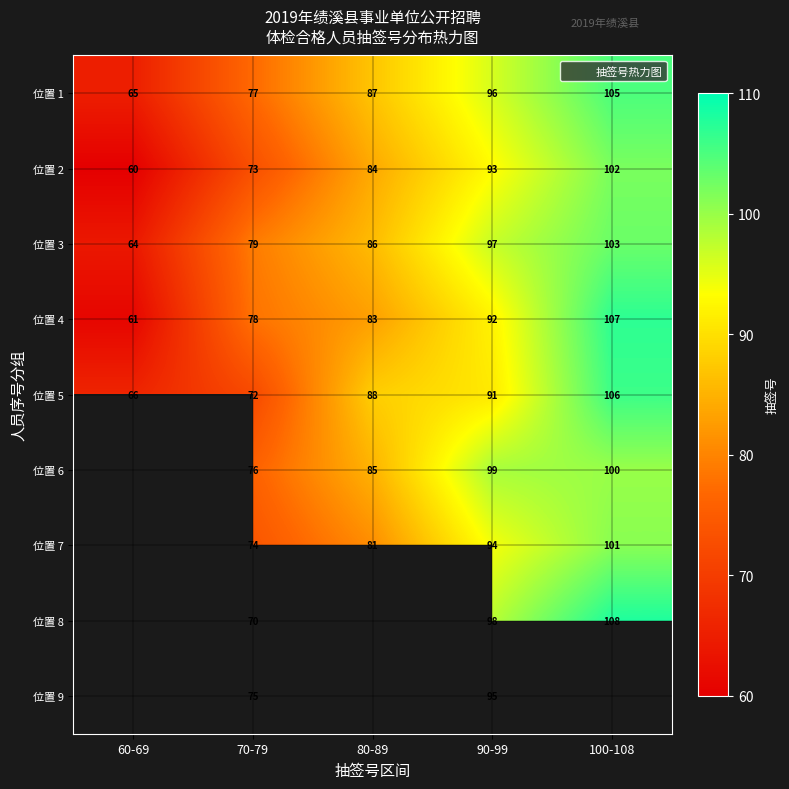

How many 位置 2 values are between 73 and 93?

3